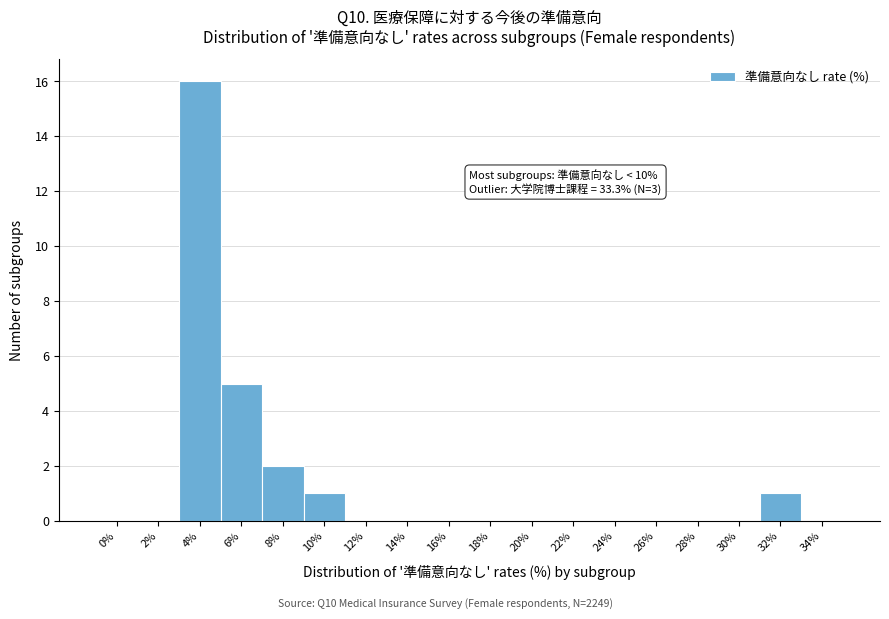

Reading left to right, list all the values displayed in this chart.

0%=0	2%=0	4%=16	6%=5	8%=2	10%=1	12%=0	14%=0	16%=0	18%=0	20%=0	22%=0	24%=0	26%=0	28%=0	30%=0	32%=1	34%=0